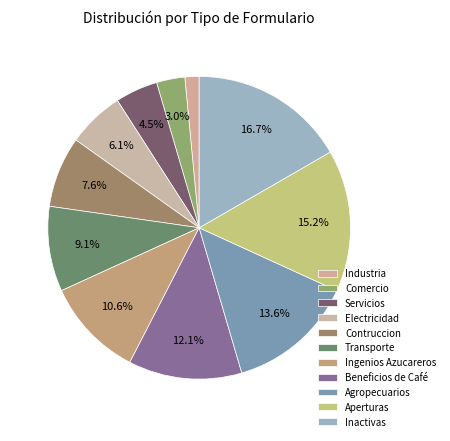

What percentage is NOT represented by Servicios?

95.5%